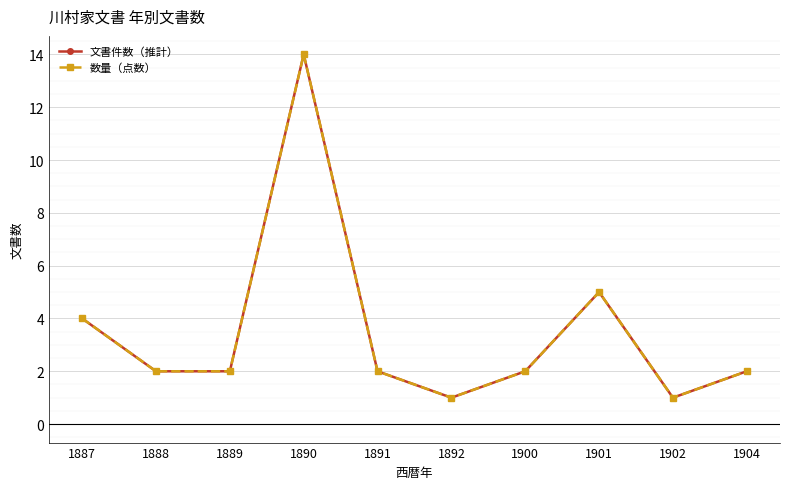

What is the value of the 文書件数（推計） point at the 7th from the left?

2